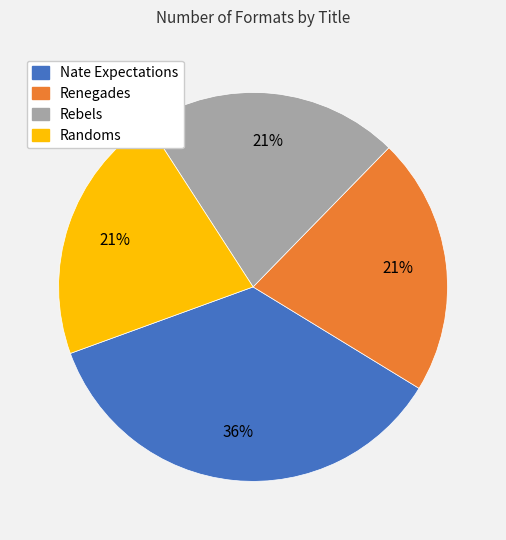

Combined, do Rebels and Nate Expectations account for over 50%?

Yes